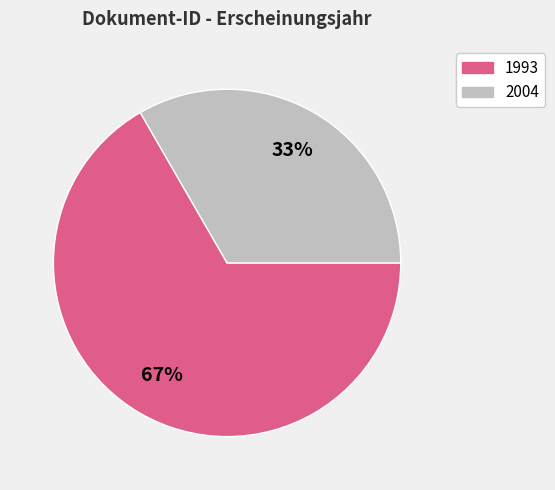

To the nearest percent, what is the average slice percentage?

50%